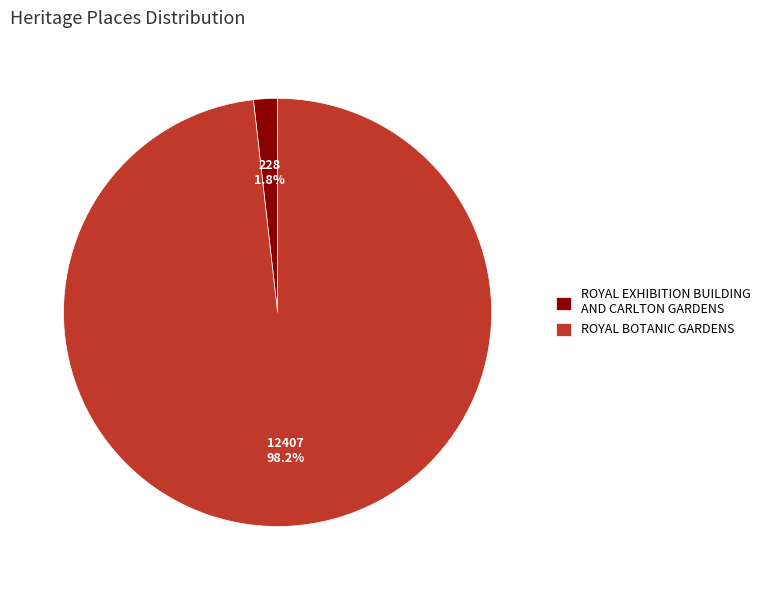

Does any single category account for the majority?

Yes